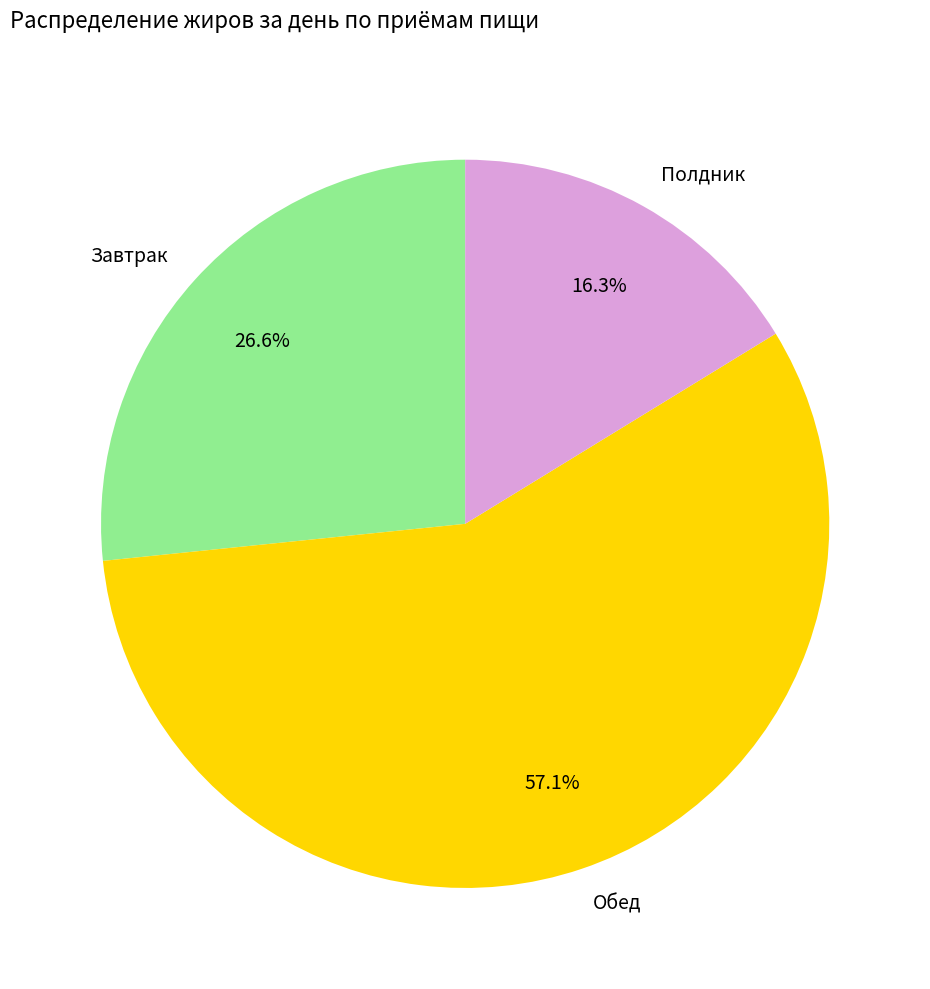

Combined, do Завтрак and Обед account for over 50%?

Yes